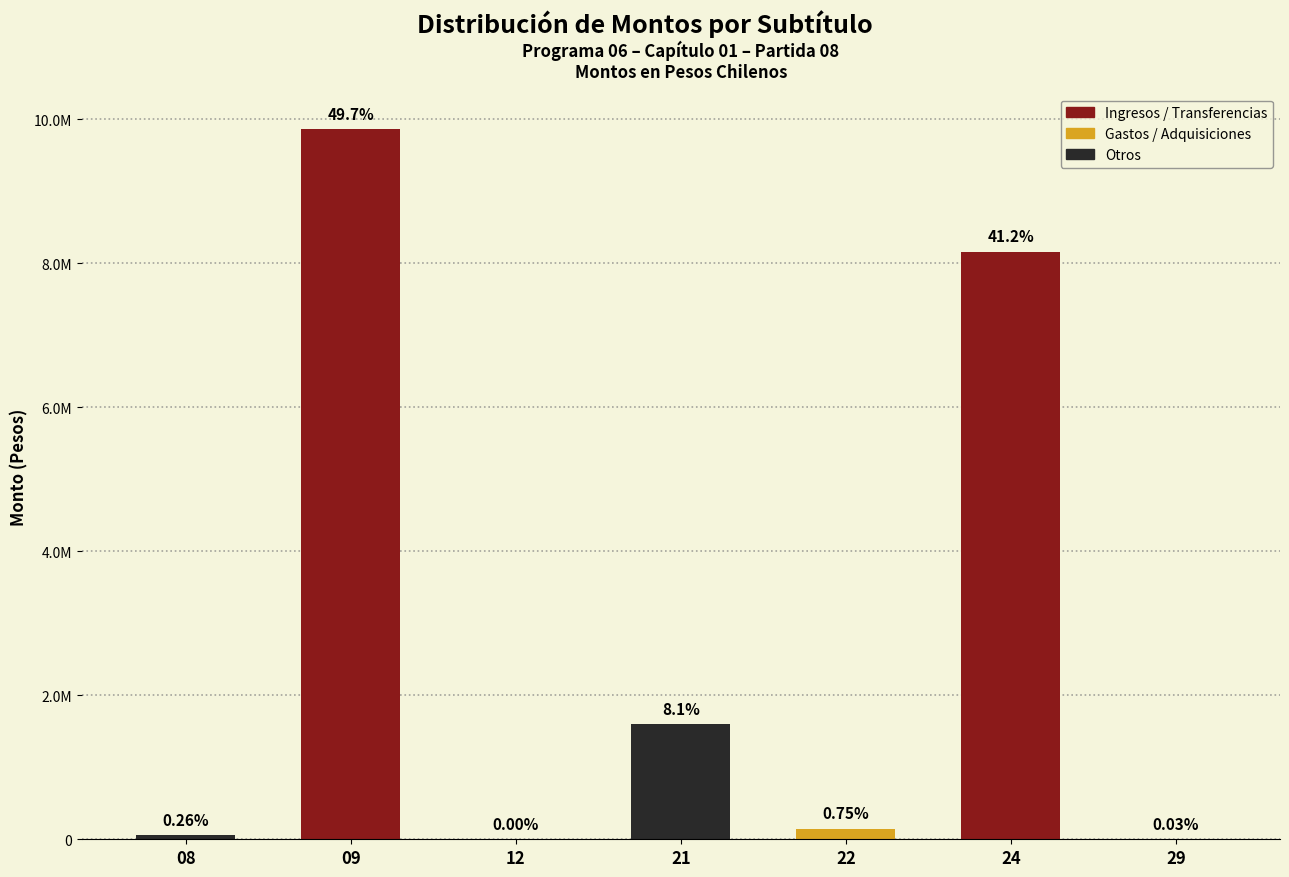

List the labels in order of value, smallest first.

12, 29, 08, 22, 21, 24, 09